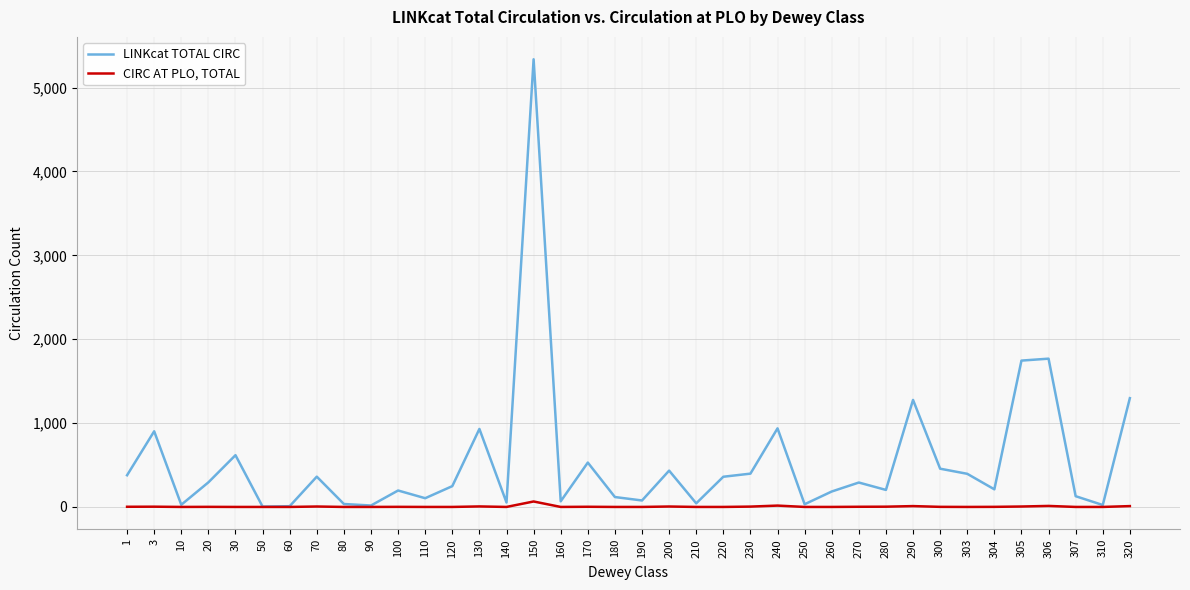

The value of LINKcat TOTAL CIRC at 304 is 210. True or false?

True